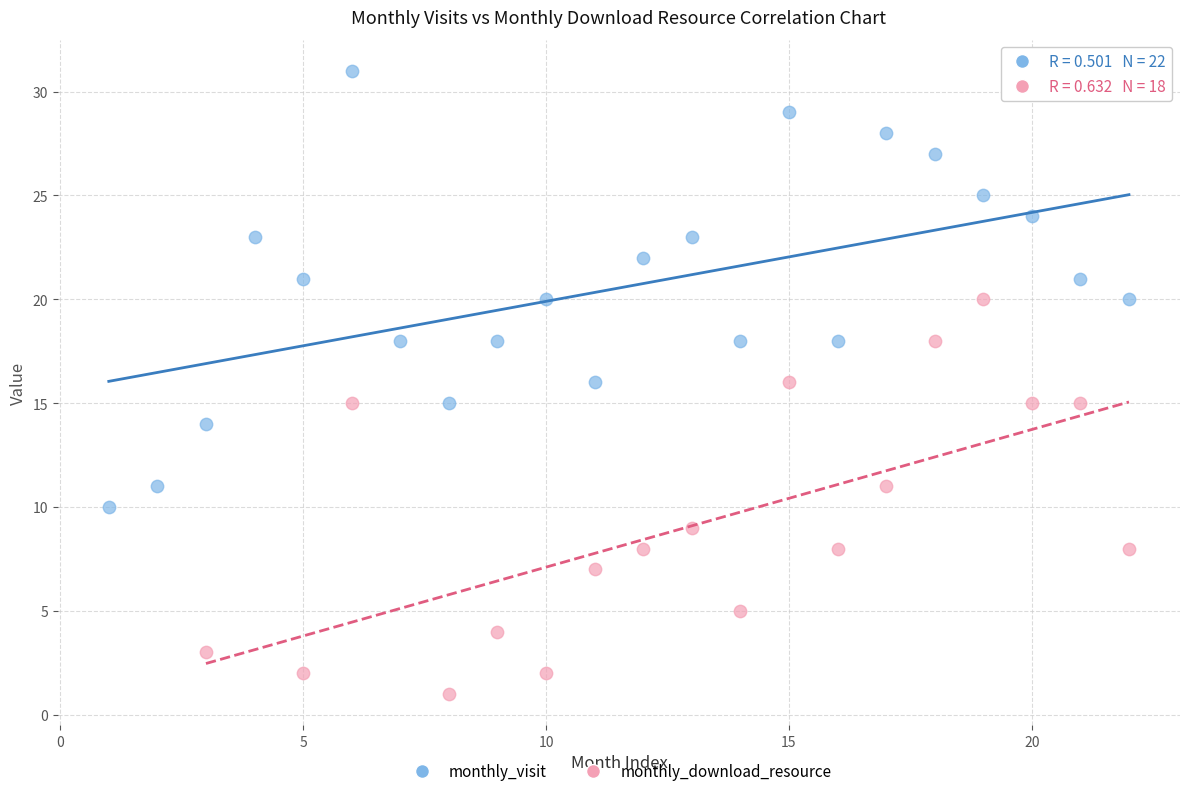

Which series contains the lowest Y value?

monthly_download_resource